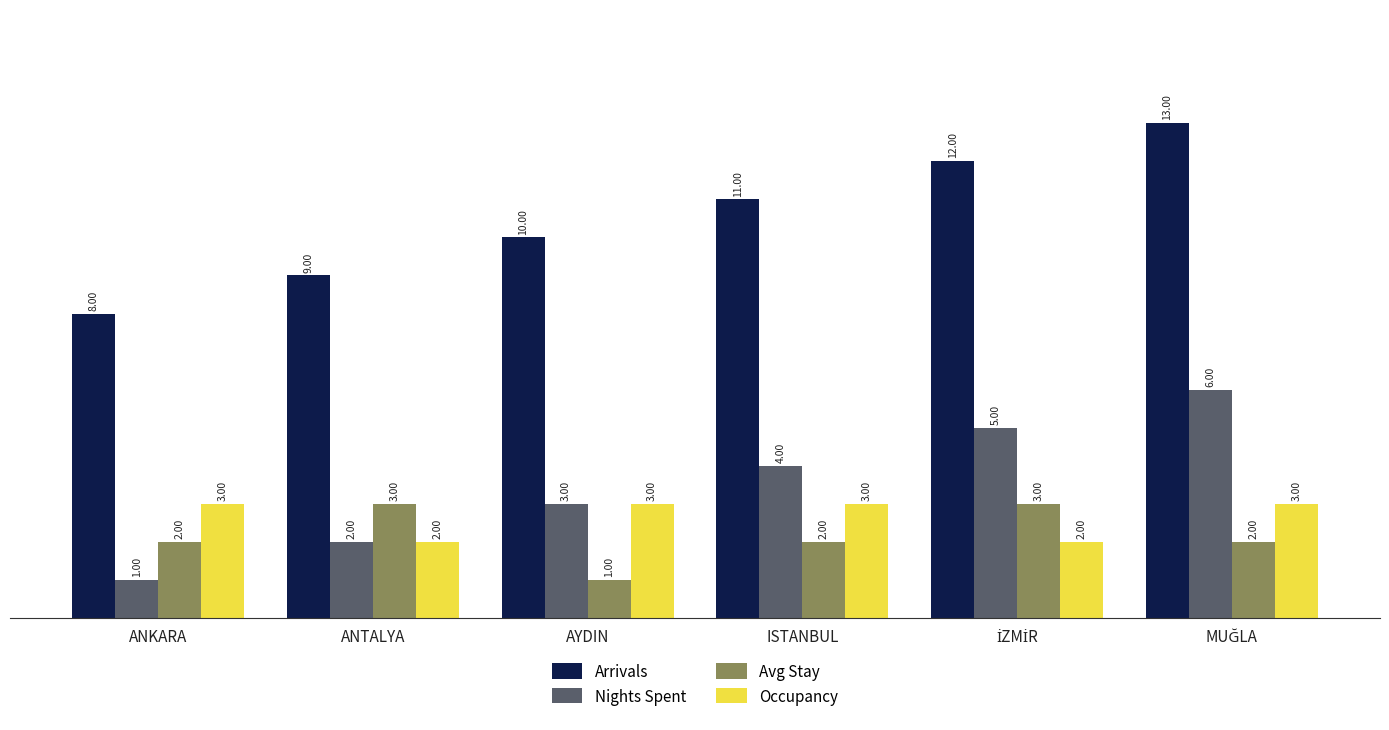

What is the difference between the maximum and minimum values in the Occupancy series?

1